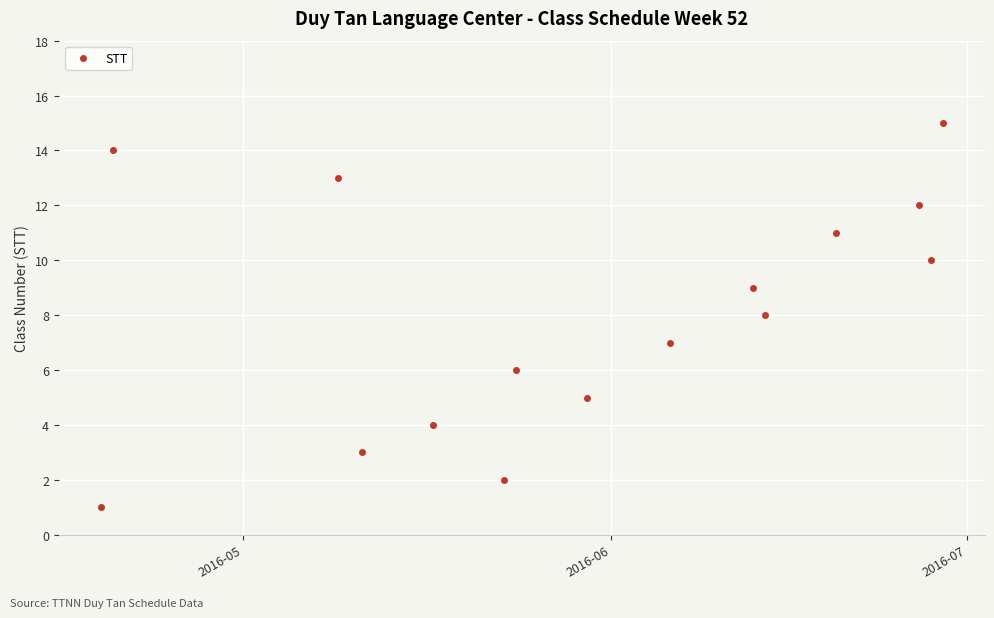

How many distinct data groups are displayed?

1